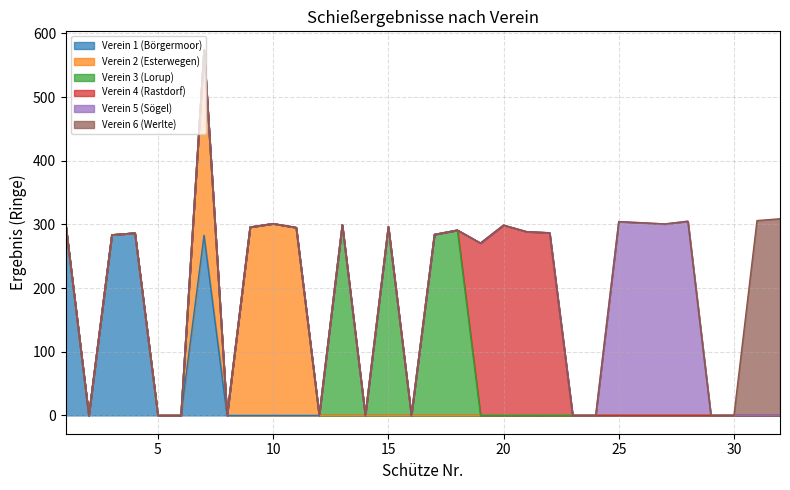

What is the total value across all series at 15?

296.5